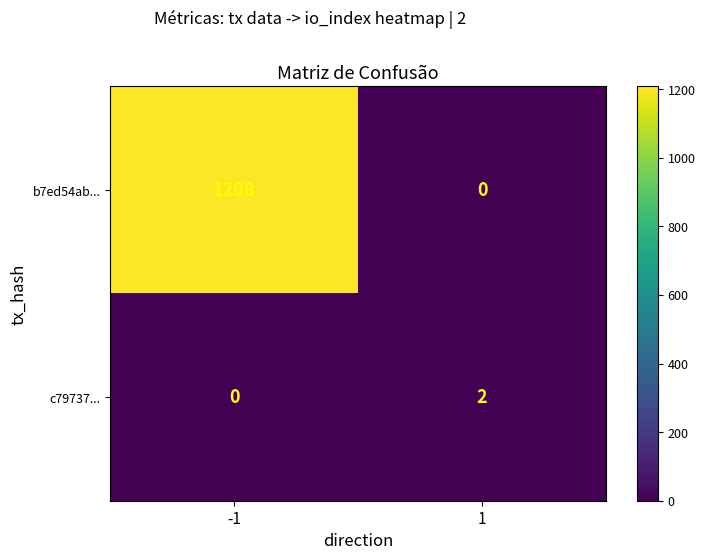

Reading left to right, what are all the values shown in this chart?

b7ed54ab...: 1208	0
c79737...: 0	2